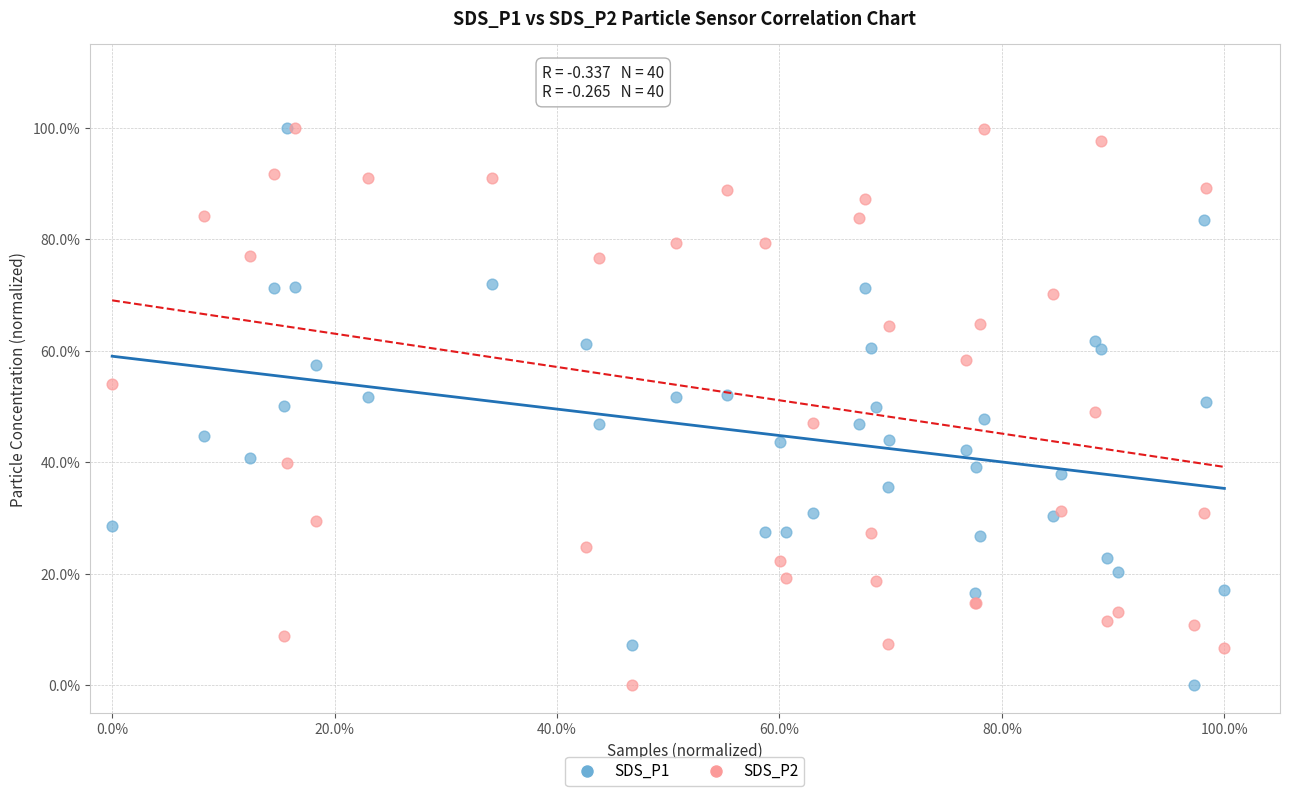

What are all the series names shown in the legend?

SDS_P1, SDS_P2